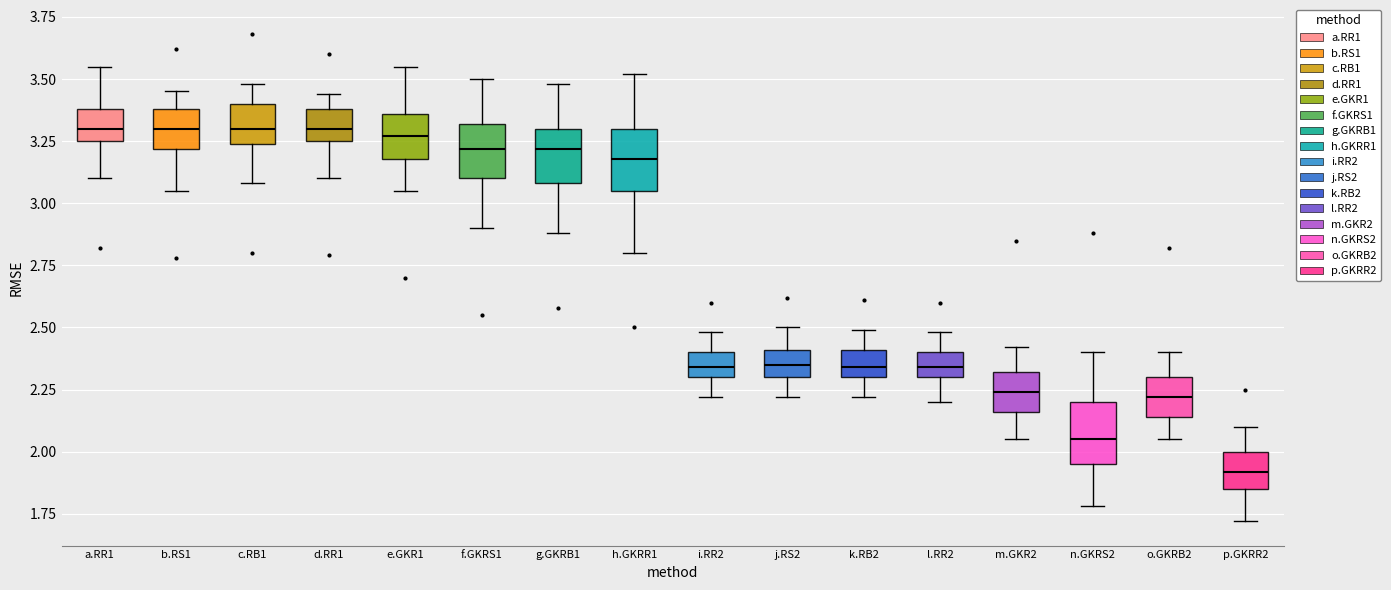

Where is the lower edge of the box for e.GKR1 on the y-axis? The values are not printed on the chart, so give them approximately, as read against the axis.

3.20